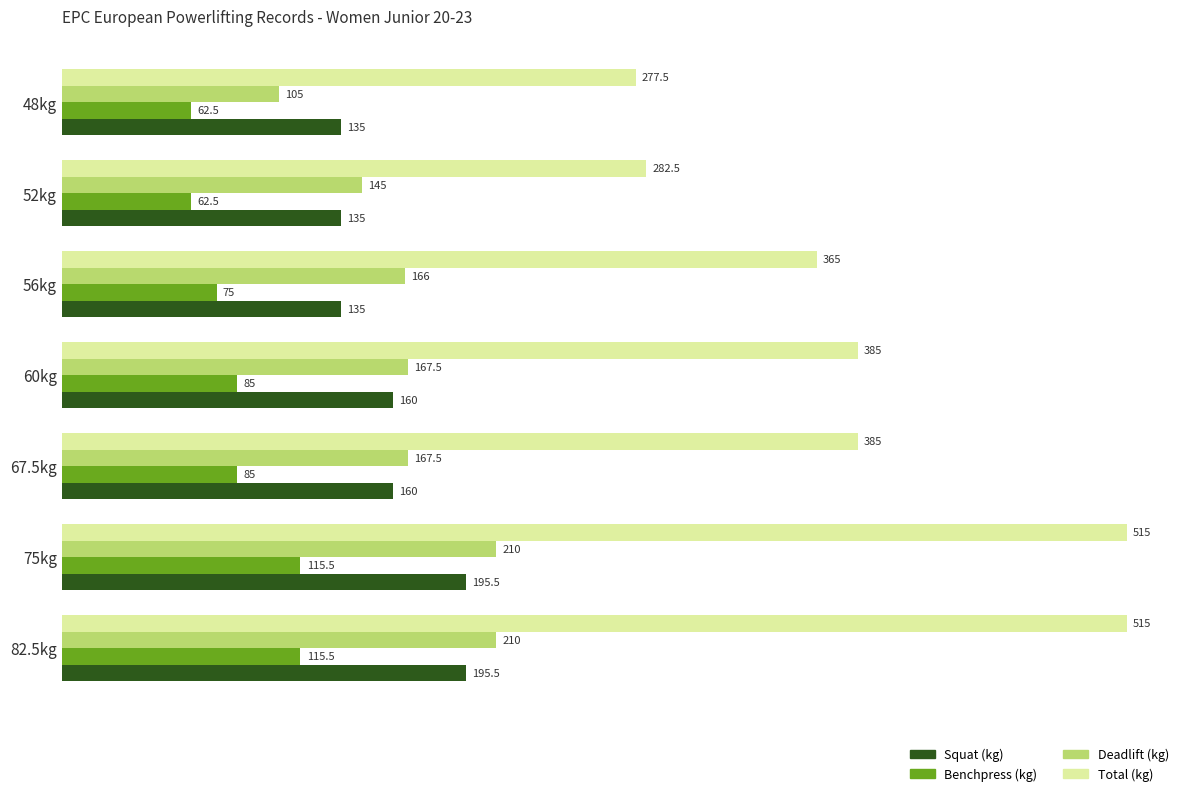

What is the greatest value displayed?

515.0